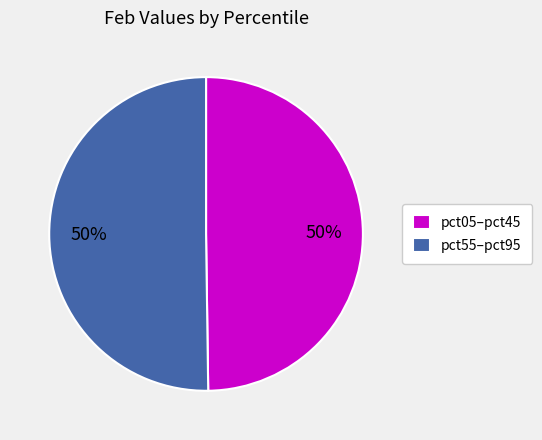

To the nearest percent, what is the combined percentage of pct05–pct45 and pct55–pct95?

100%